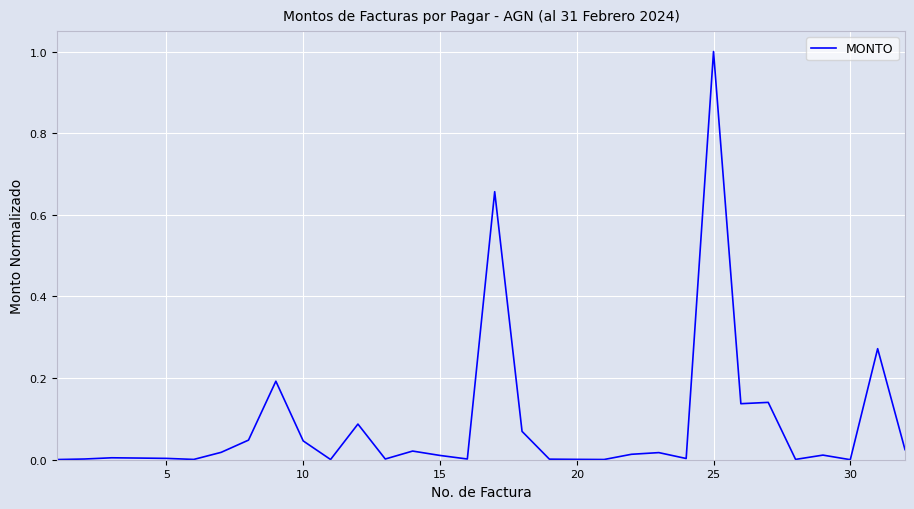

What is the difference between the maximum and minimum values?

1.0